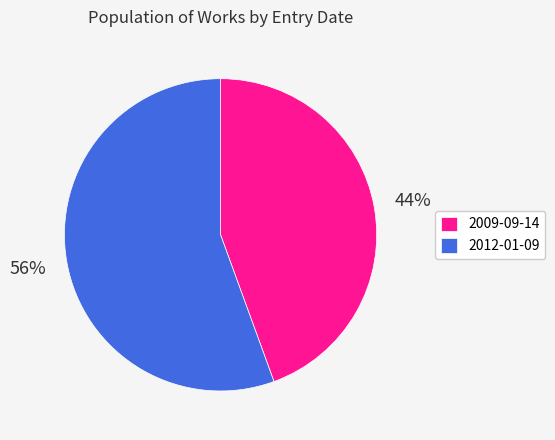

Do 2012-01-09 and 2009-09-14 together represent more than half of the pie?

Yes